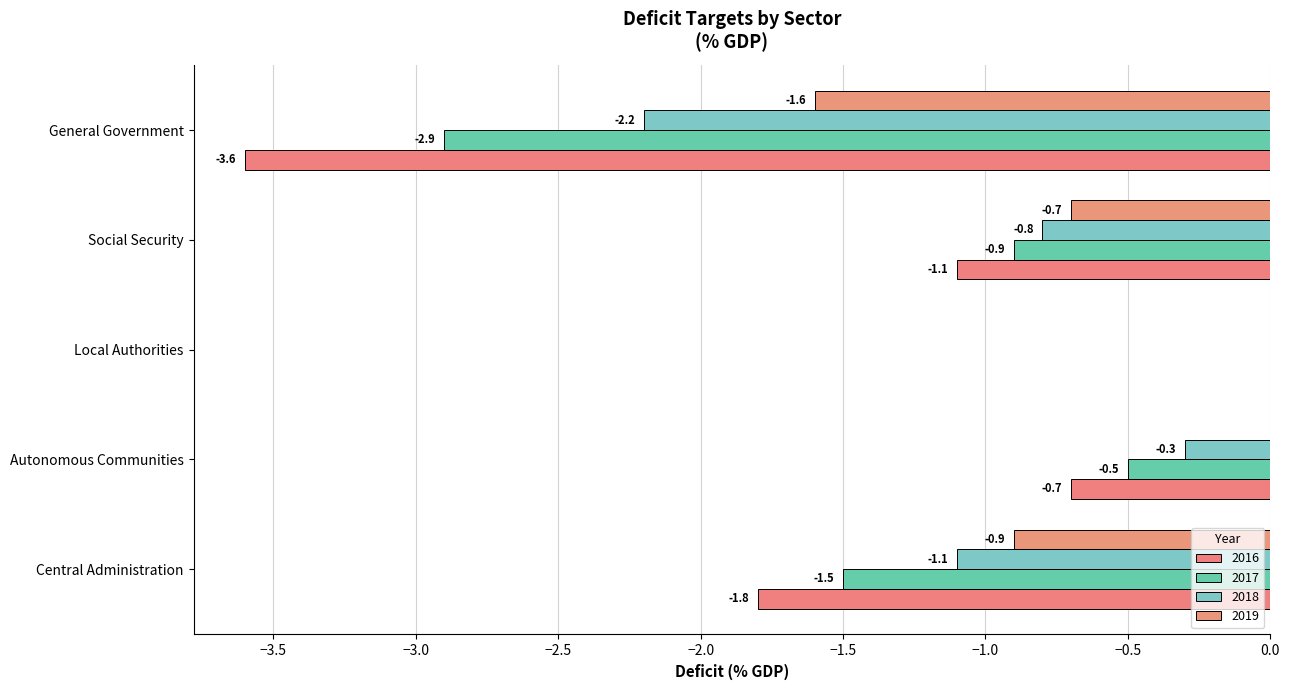

How many distinct data groups are displayed?

4